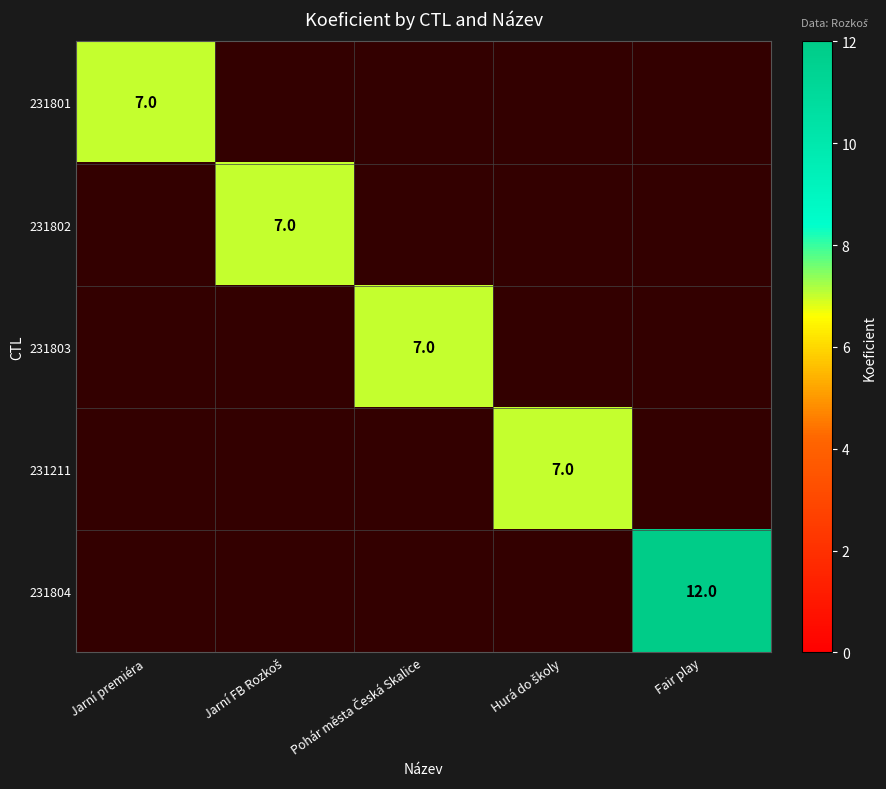

Is it true that 231801 equals 12 at Jarní premiéra?

False